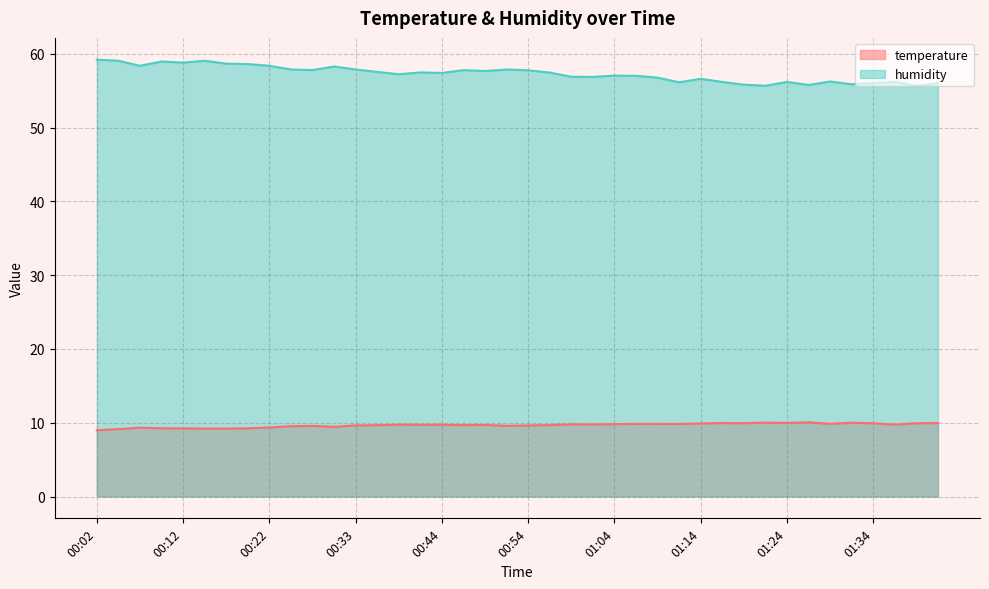

Where is the first local maximum for temperature?

00:07